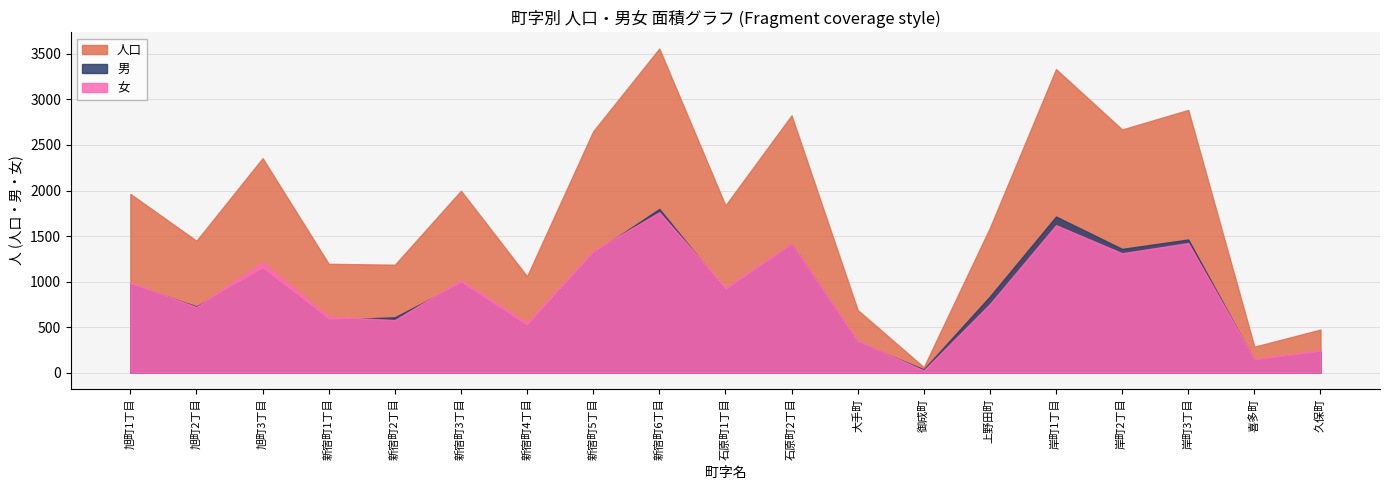

The 男 series shows 837 at 上野田町. True or false?

True